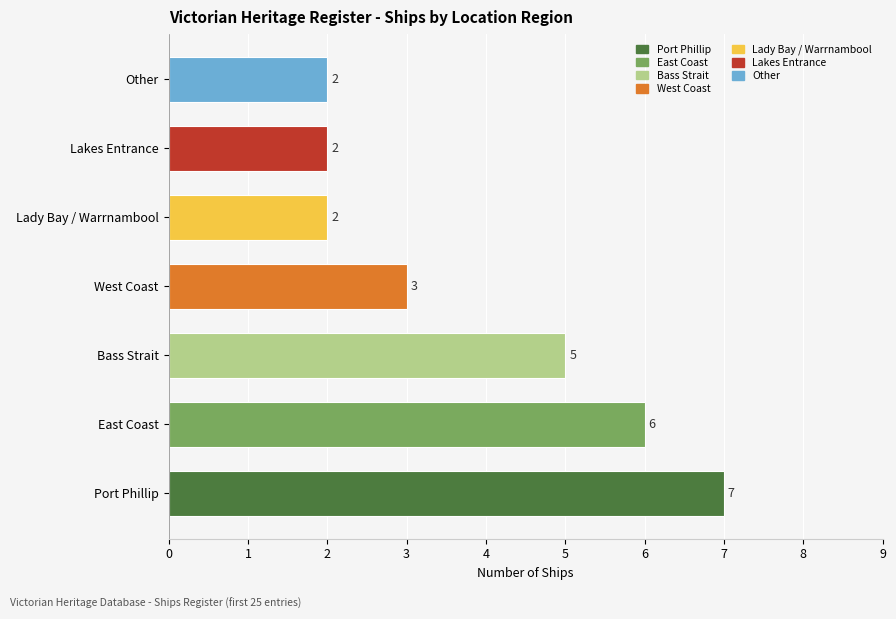

What is the sum of the values at Lakes Entrance and Port Phillip?

9